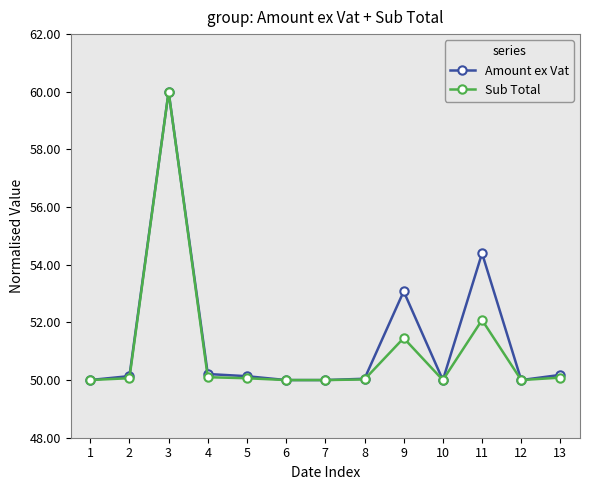

True or false: Sub Total has more than 2 interior local peaks.

True